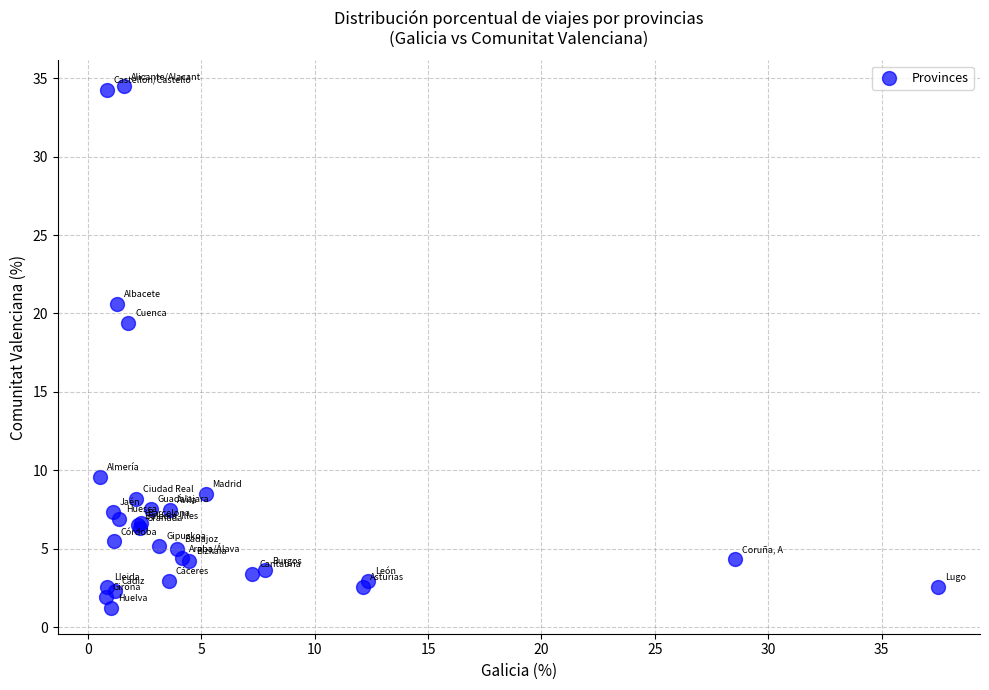

What Y value in the scatter plot is closest to 17?

19.4